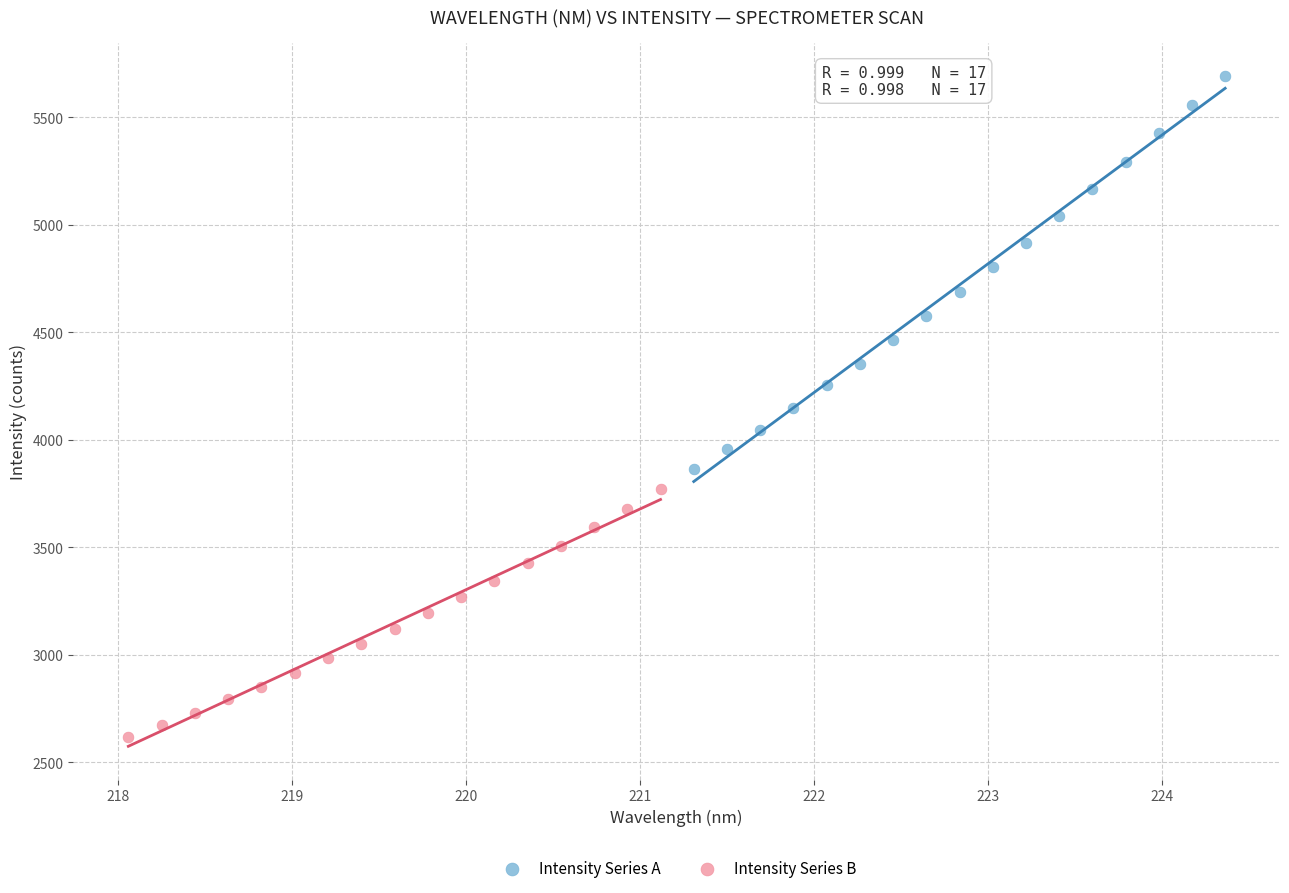

Which series contains the highest Y value?

Intensity Series A